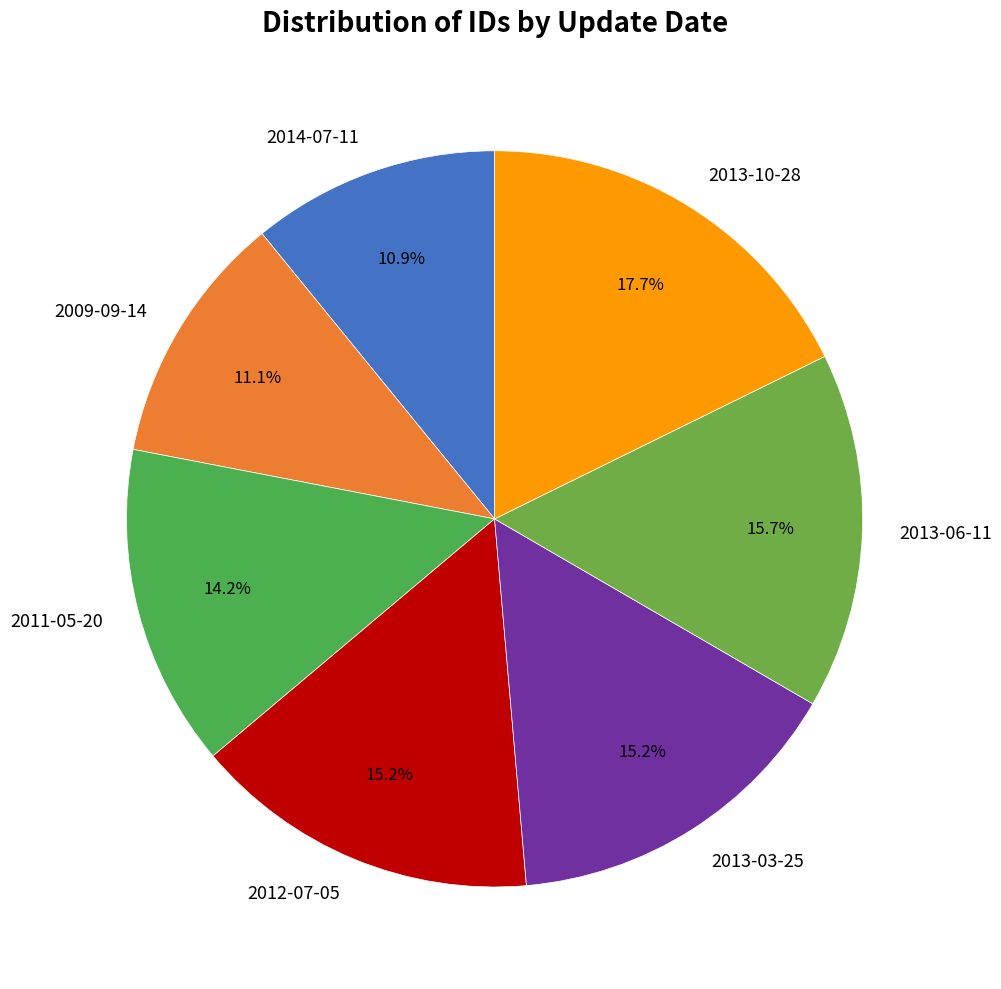

To the nearest percent, what portion does 2014-07-11 represent?

11%